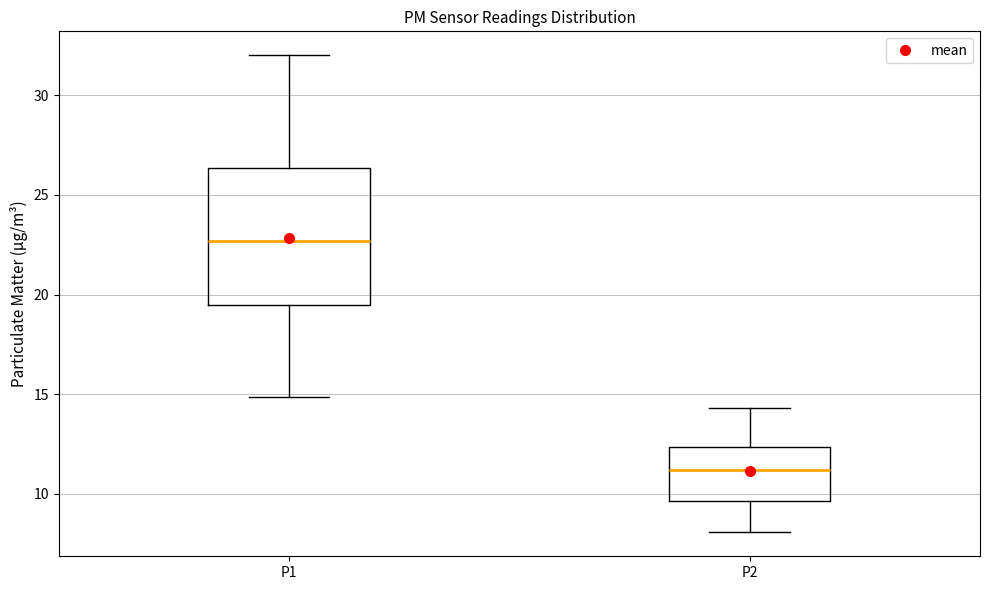

Which box is the tallest, from its lower edge to its upper edge?

P1